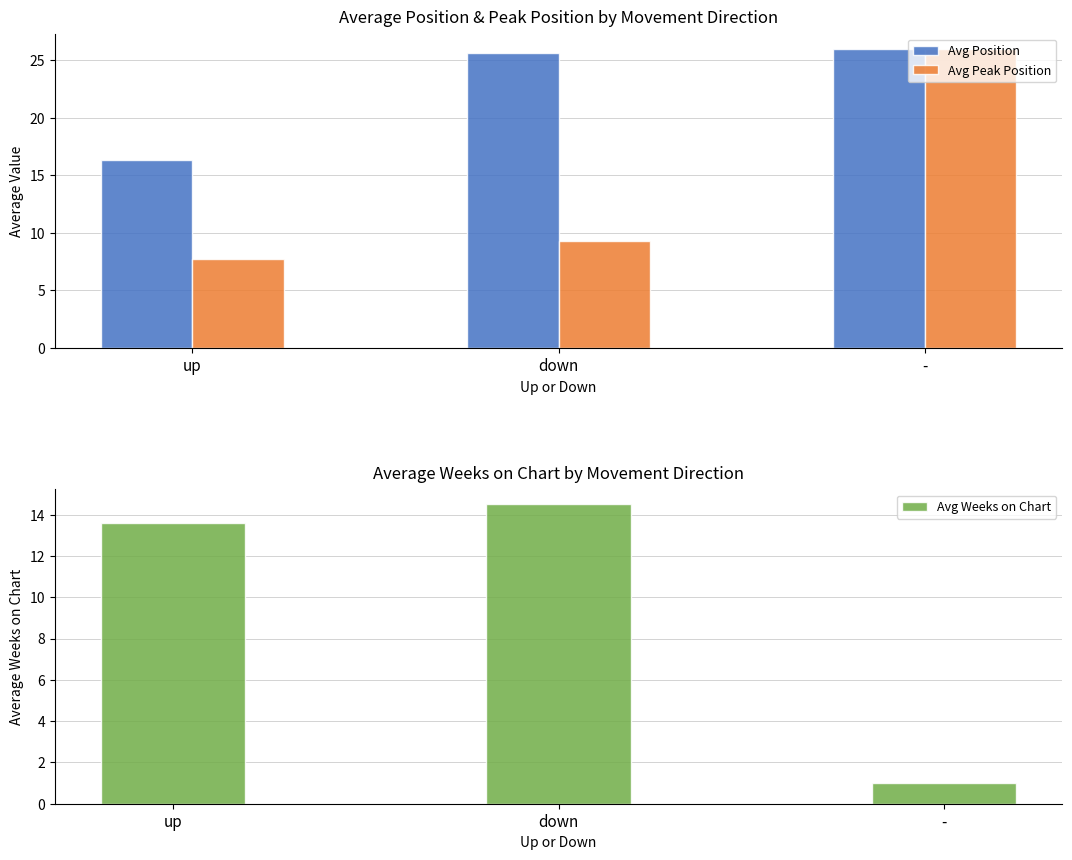

Which series changed the most between up and down?

Avg Position